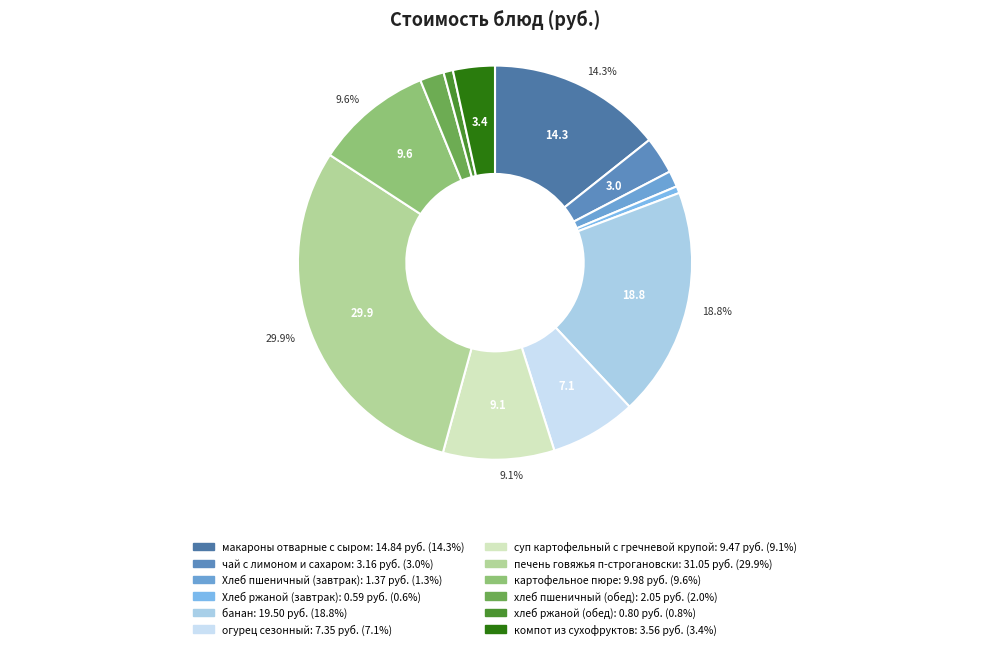

Is the sum of чай с лимоном и сахаром and хлеб ржаной (обед) greater than half?

No